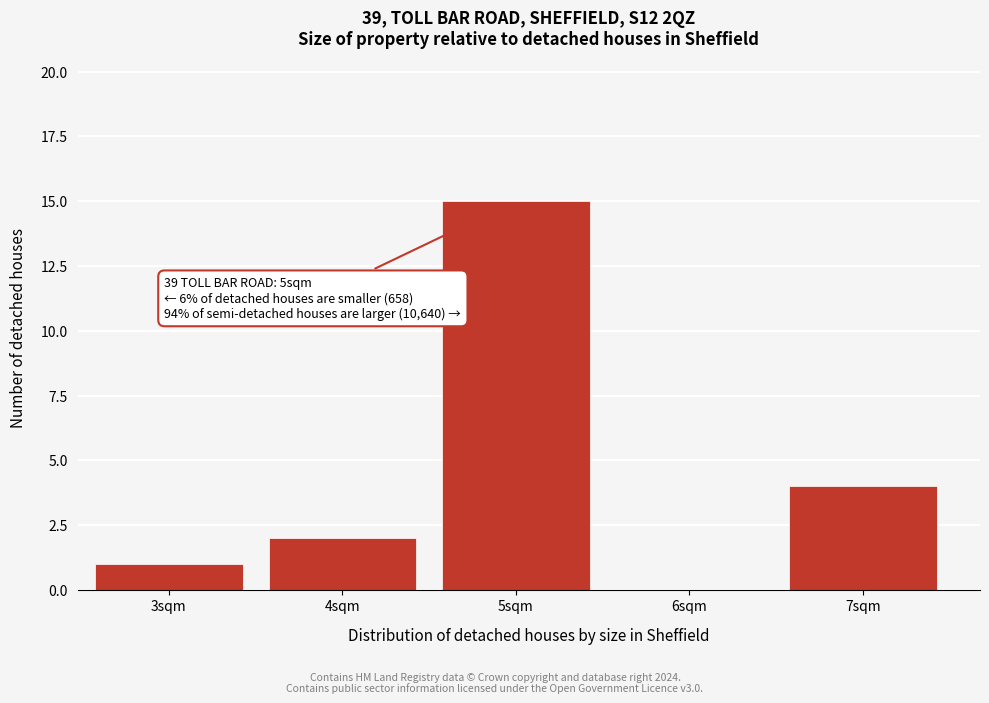

Reading left to right, list all the values displayed in this chart.

3sqm=1	4sqm=2	5sqm=15	6sqm=0	7sqm=4